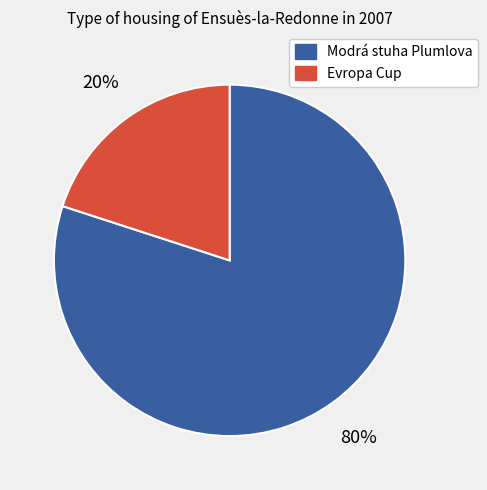

Is there a majority slice in this chart?

Yes